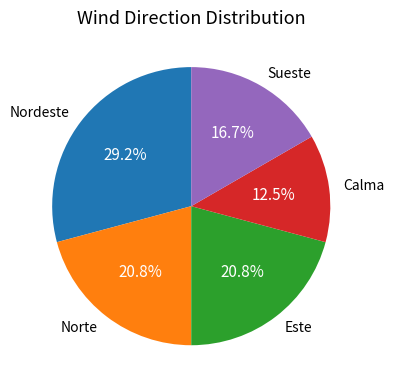

Does any single category account for the majority?

No